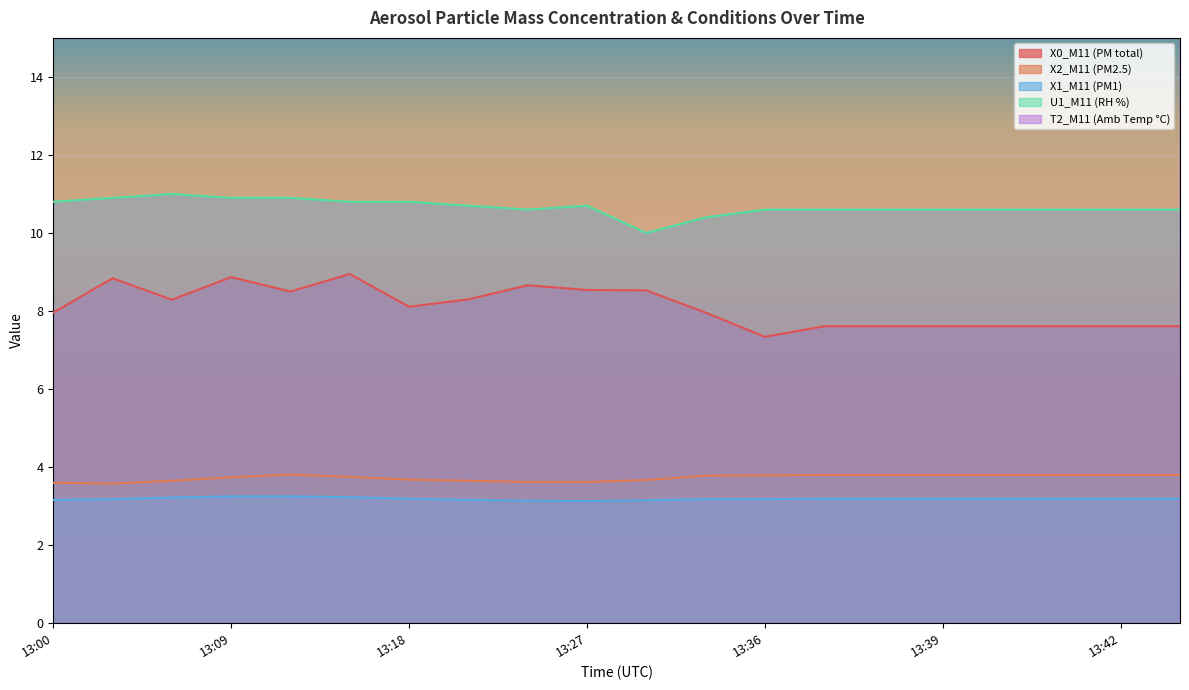

Reading left to right, transcribe all the data shown in this chart.

X0_M11 (PM total): 13:00=8.0	13:03=8.8	13:06=8.3	13:09=8.9	13:12=8.5	13:15=8.9	13:18=8.1	13:21=8.3	13:24=8.7	13:27=8.5	13:30=8.5	13:33=8.0	13:36=7.3	13:37=7.6	13:38=7.6	13:39=7.6	13:40=7.6	13:41=7.6	13:42=7.6	13:43=7.6
X2_M11 (PM2.5): 13:00=3.6	13:03=3.6	13:06=3.6	13:09=3.7	13:12=3.8	13:15=3.8	13:18=3.7	13:21=3.6	13:24=3.6	13:27=3.6	13:30=3.7	13:33=3.8	13:36=3.8	13:37=3.8	13:38=3.8	13:39=3.8	13:40=3.8	13:41=3.8	13:42=3.8	13:43=3.8
X1_M11 (PM1): 13:00=3.2	13:03=3.2	13:06=3.2	13:09=3.2	13:12=3.2	13:15=3.2	13:18=3.2	13:21=3.2	13:24=3.1	13:27=3.1	13:30=3.1	13:33=3.2	13:36=3.2	13:37=3.2	13:38=3.2	13:39=3.2	13:40=3.2	13:41=3.2	13:42=3.2	13:43=3.2
U1_M11 (RH %): 13:00=10.8	13:03=10.9	13:06=11.0	13:09=10.9	13:12=10.9	13:15=10.8	13:18=10.8	13:21=10.7	13:24=10.6	13:27=10.7	13:30=10.0	13:33=10.4	13:36=10.6	13:37=10.6	13:38=10.6	13:39=10.6	13:40=10.6	13:41=10.6	13:42=10.6	13:43=10.6
T2_M11 (Amb Temp °C): 13:00=26.4	13:03=26.4	13:06=26.4	13:09=26.4	13:12=26.4	13:15=26.4	13:18=26.4	13:21=26.4	13:24=26.4	13:27=26.5	13:30=26.5	13:33=26.5	13:36=26.5	13:37=26.5	13:38=26.5	13:39=26.5	13:40=26.5	13:41=26.5	13:42=26.5	13:43=26.5